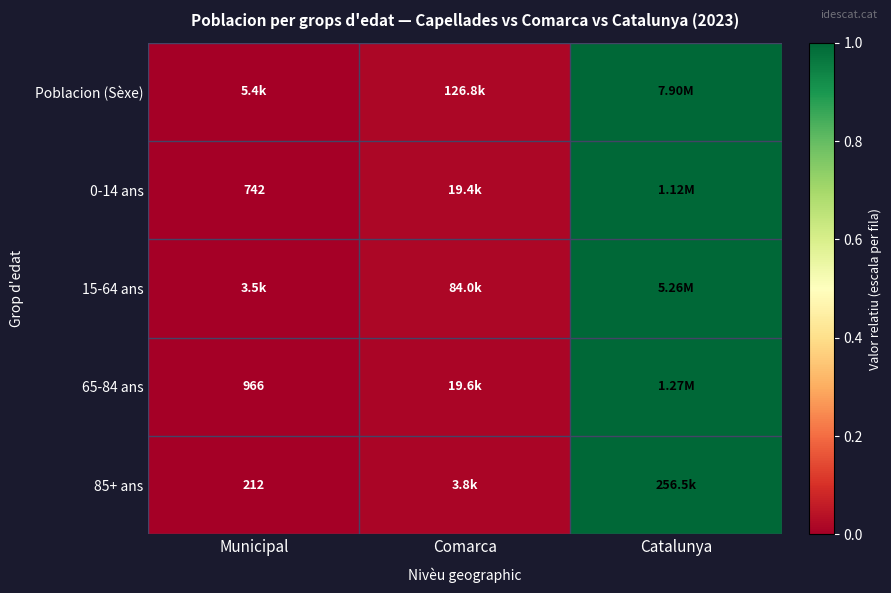

The 15-64 ans series shows 1.0 at Catalunya. True or false?

True